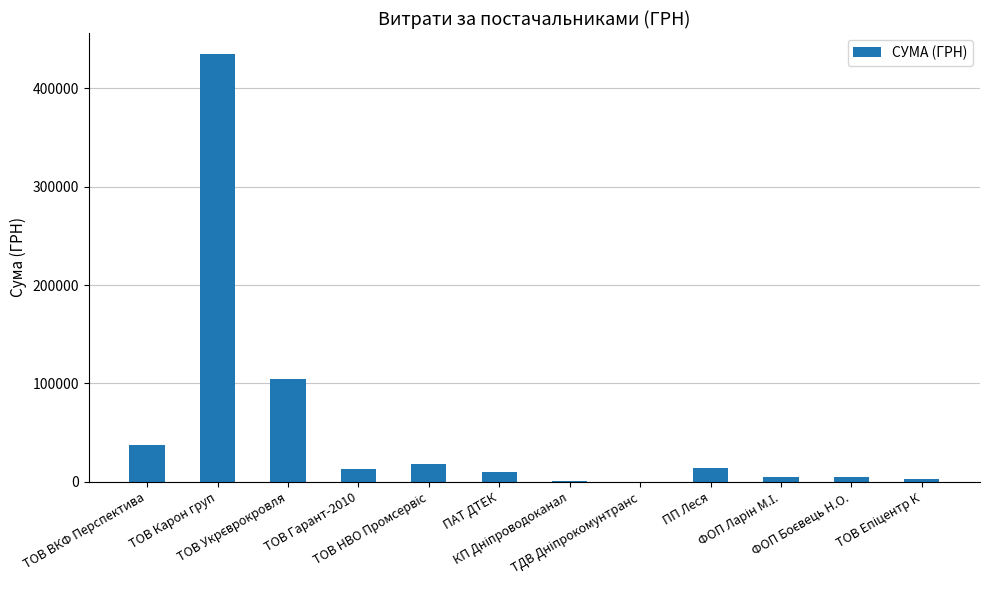

What is the sum of all values?

645538.0